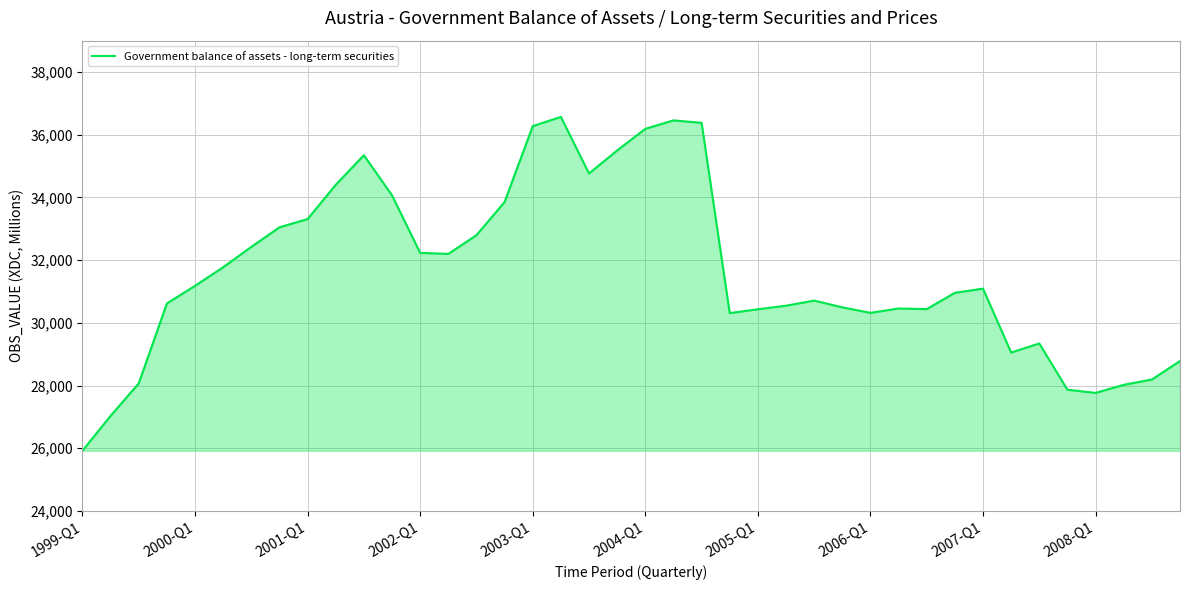

What is the maximum value shown in the chart?

36568.6